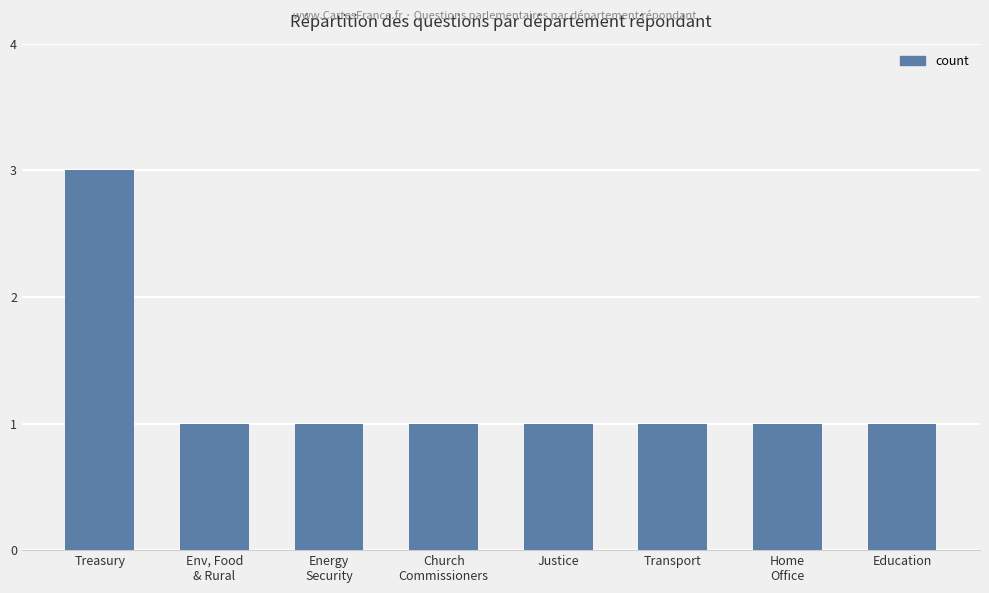

Reading left to right, extract all data points from this chart.

Treasury=3	Env, Food
& Rural=1	Energy
Security=1	Church
Commissioners=1	Justice=1	Transport=1	Home
Office=1	Education=1